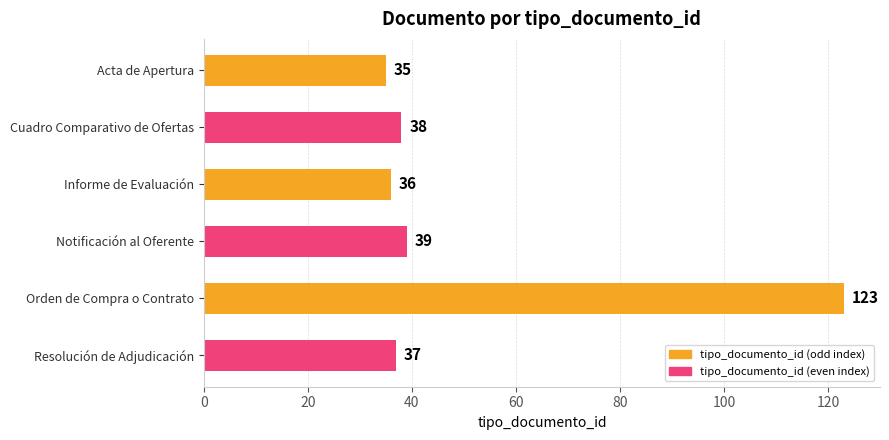

True or false: the data shows 35 at Acta de Apertura.

True